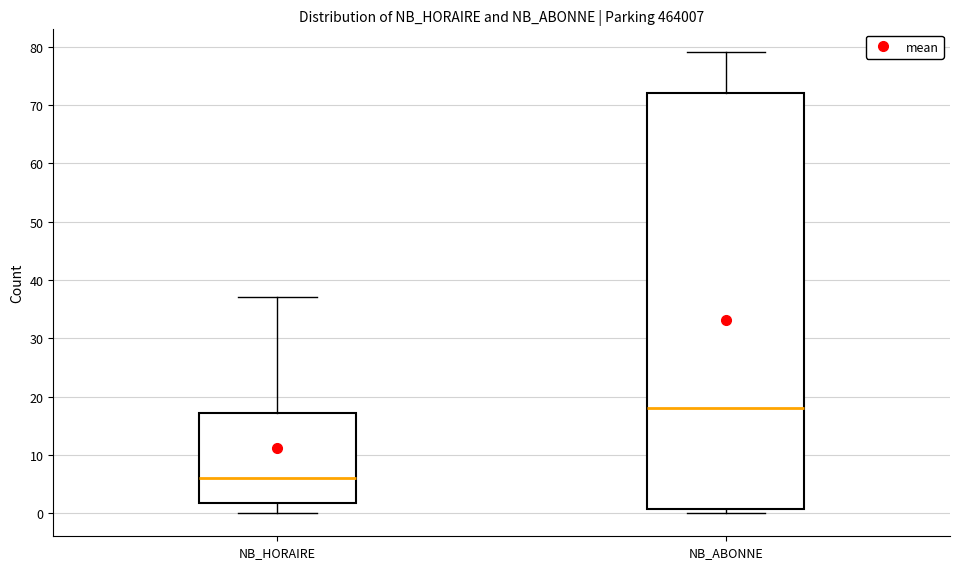

Which box is the tallest, from its lower edge to its upper edge?

NB_ABONNE